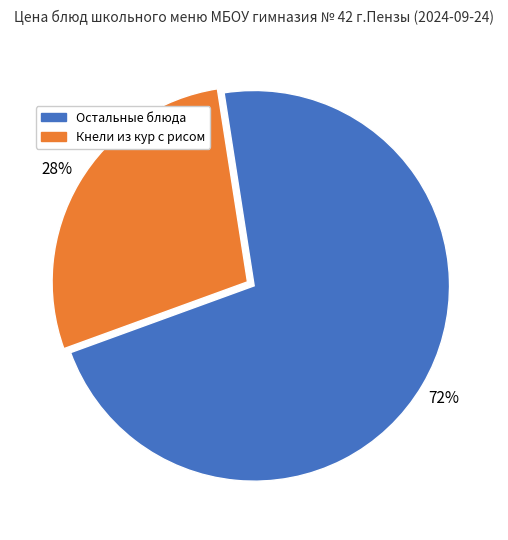

Does any single category account for the majority?

Yes